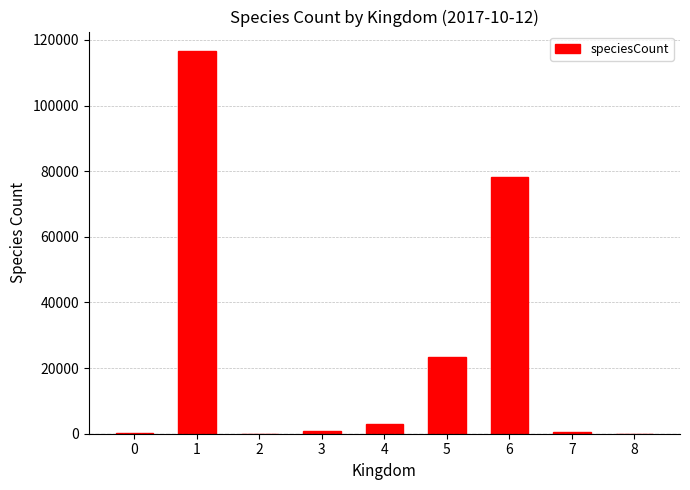

What is the greatest value displayed?

116708